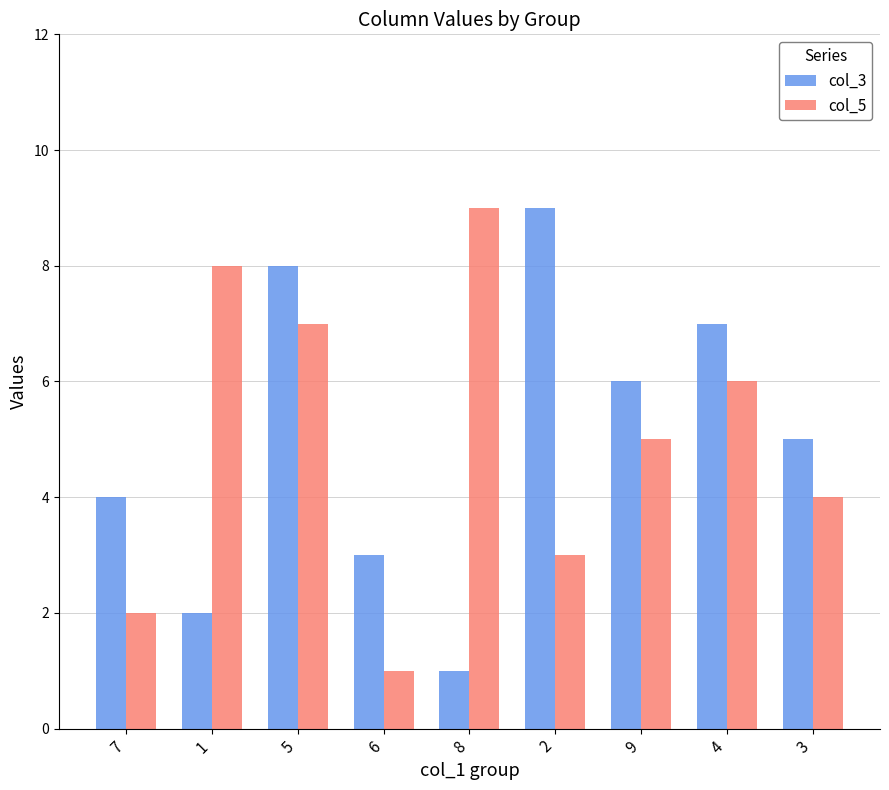

What is the value of the col_3 bar at the 4th from the left?

3